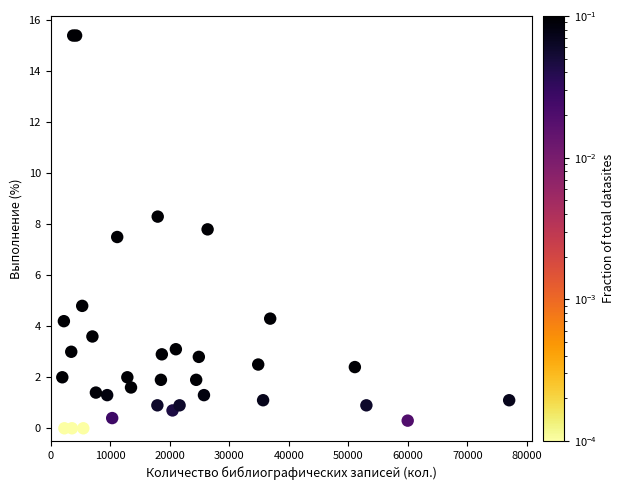

What Y value in the scatter plot is closest to 7?

7.5